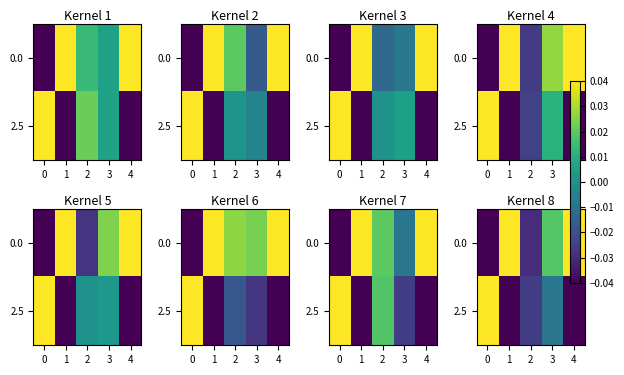

At which category is the sum across all series the highest?

3